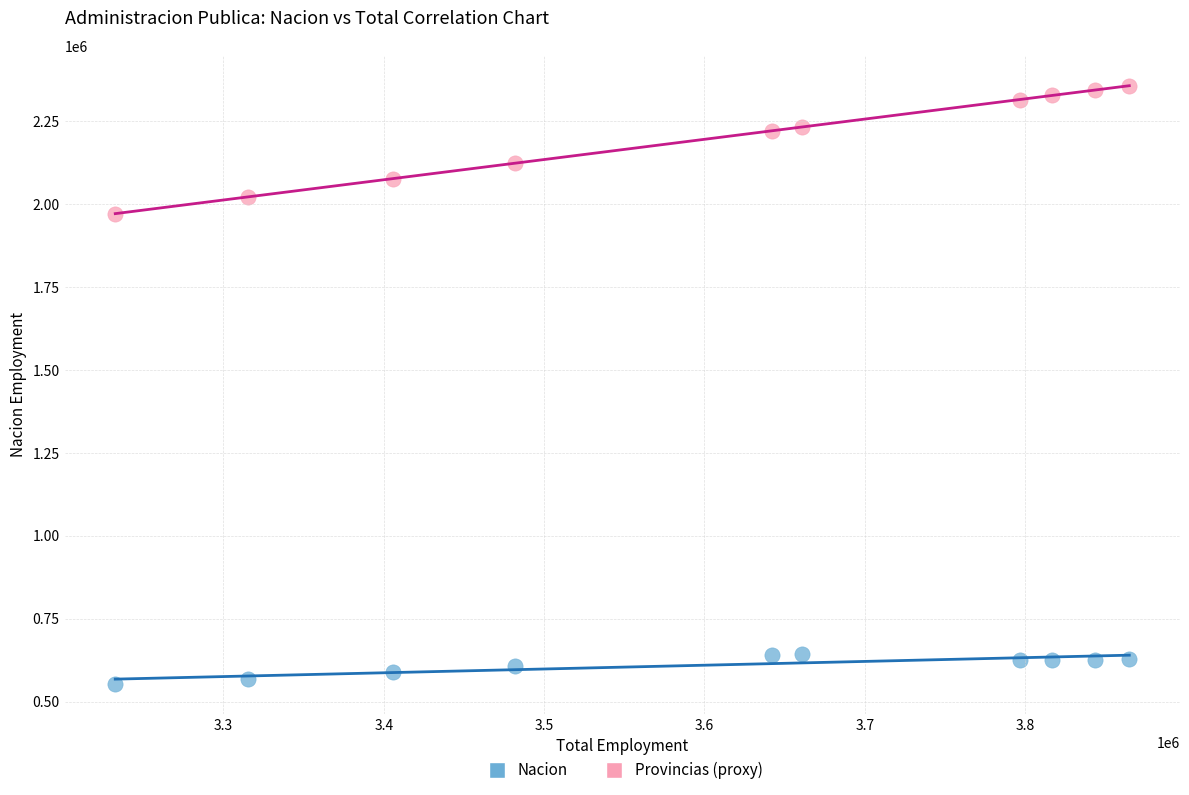

Which series has the largest Y range (max minus min)?

Provincias (proxy)